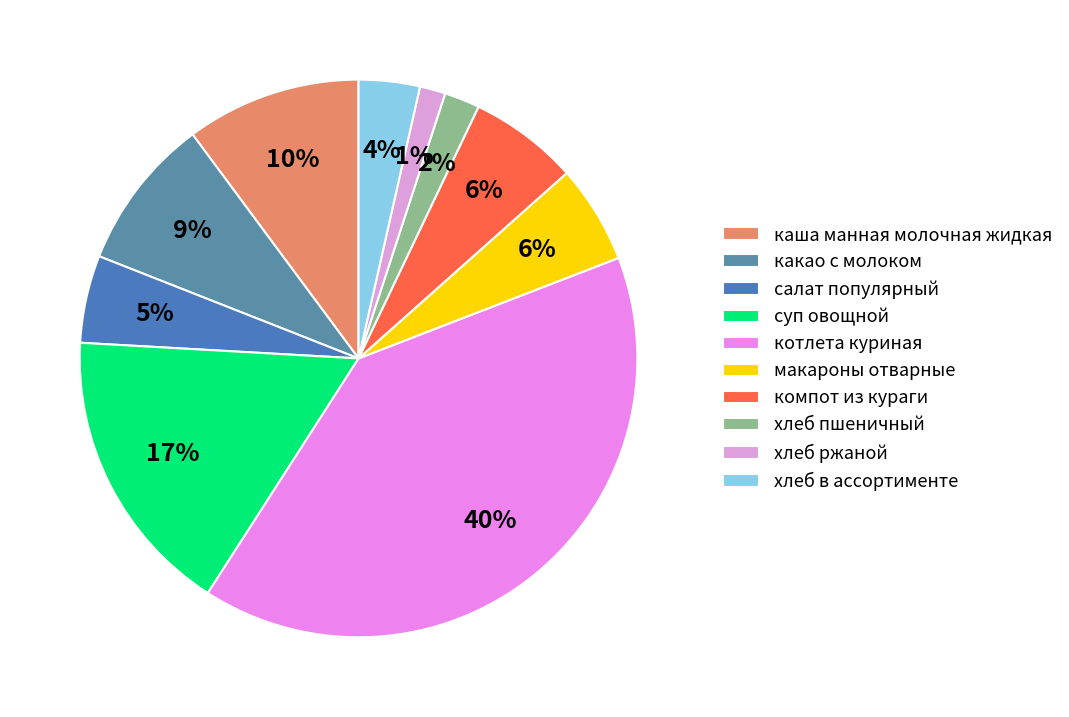

How many segments does this pie chart have?

10